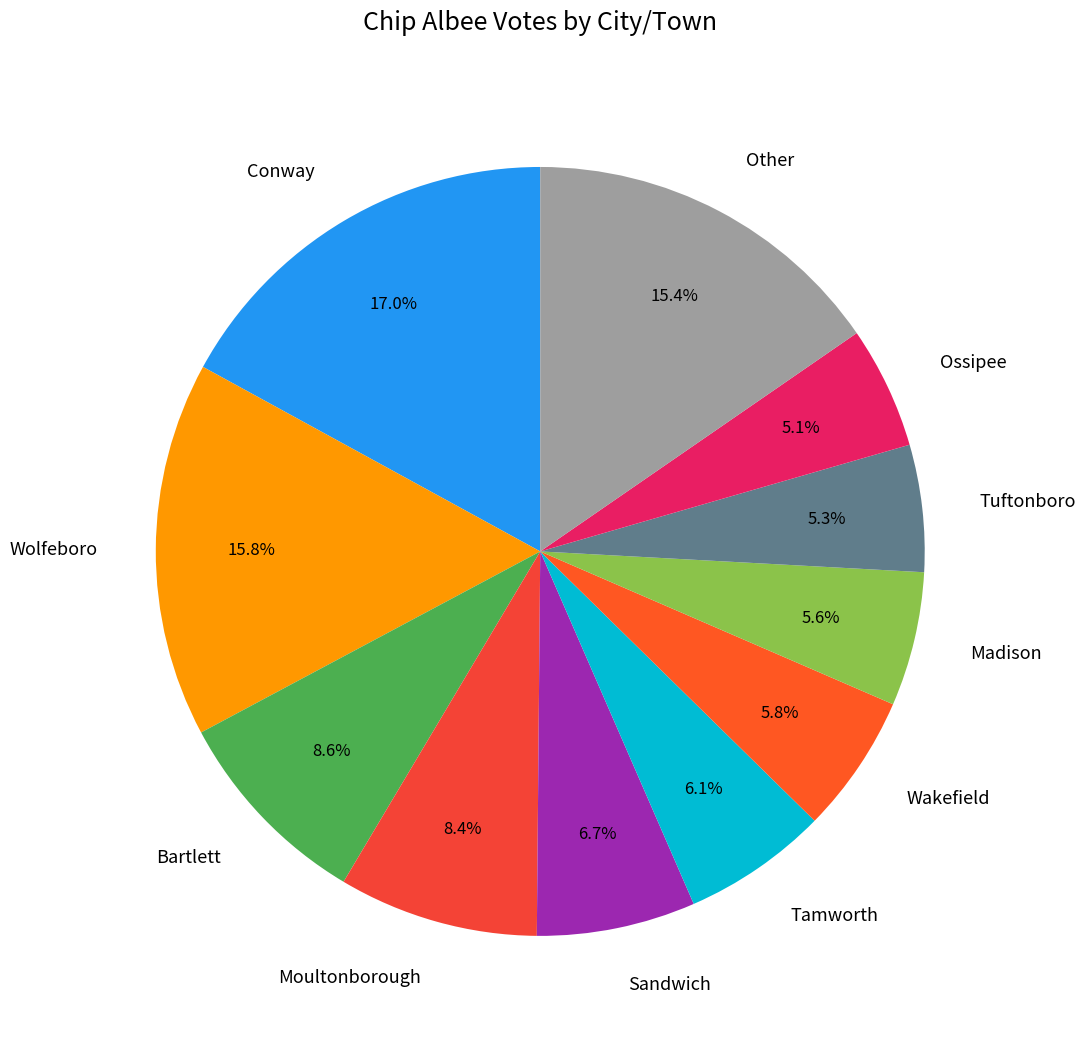

Count the number of slices in the pie.

11